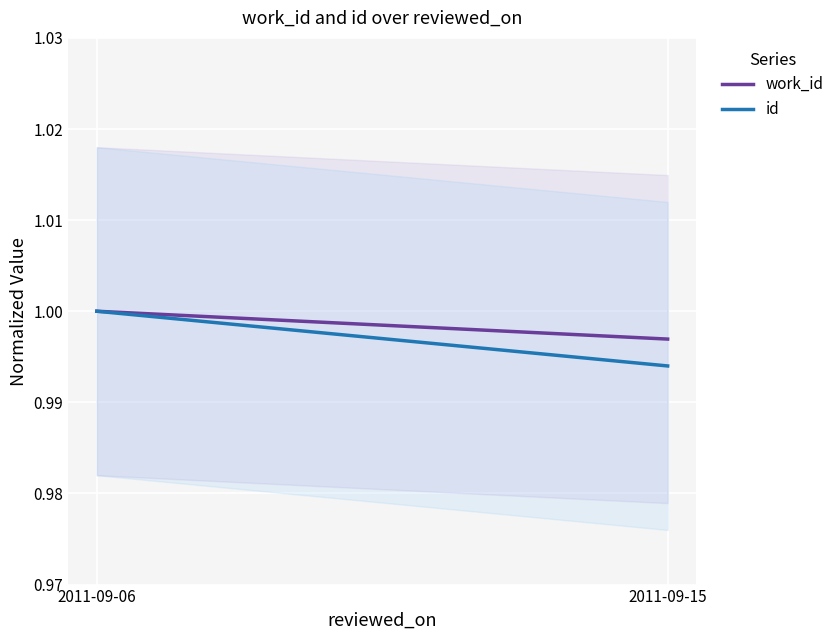

What are all the series names shown in the legend?

work_id, id